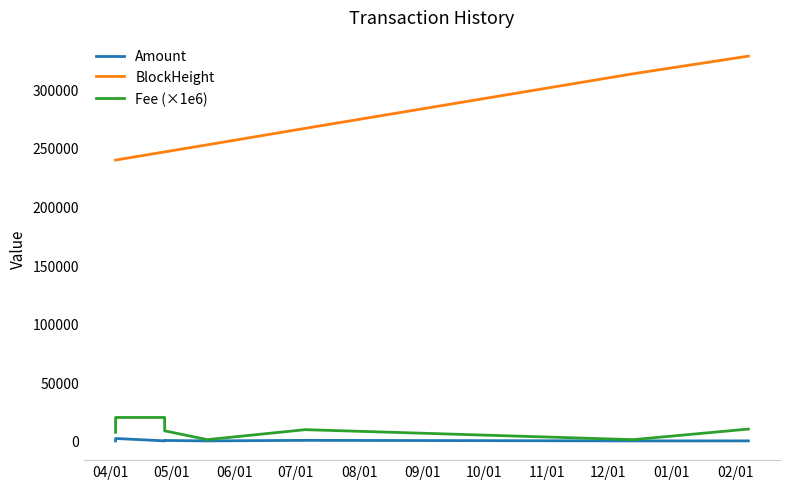

True or false: BlockHeight and Amount intersect in this chart.

False